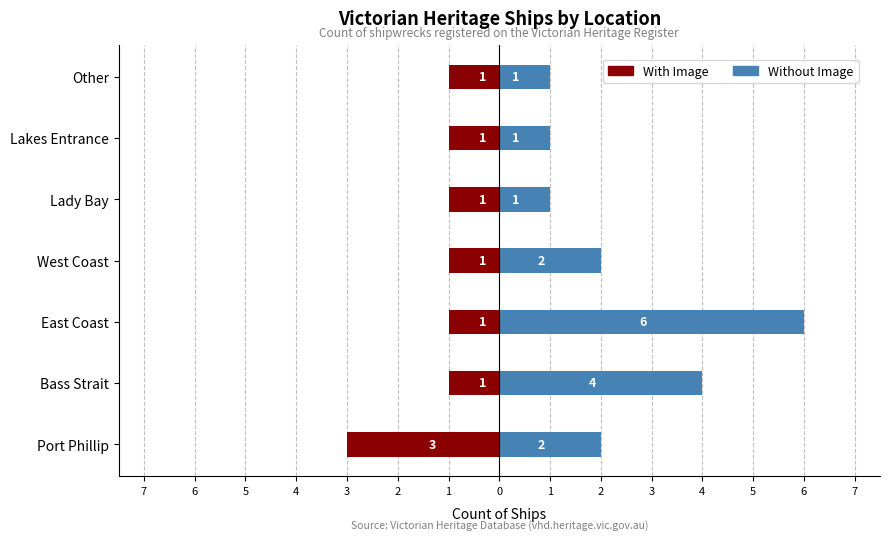

What is the sum of the With Image values at Lakes Entrance and Other?

-2